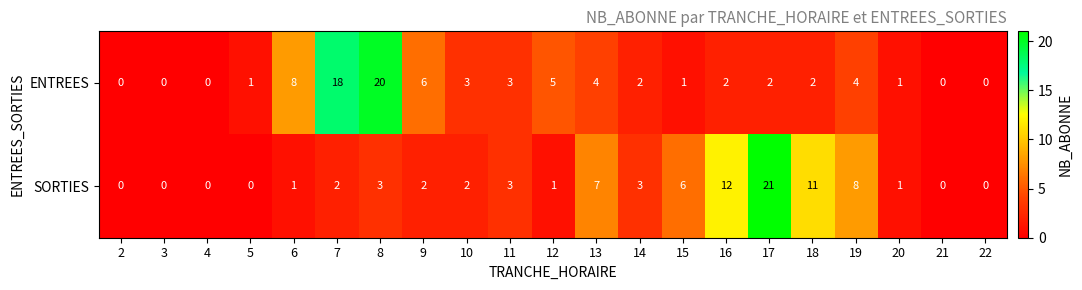

What is the difference between the second highest and minimum values in the SORTIES series?

12